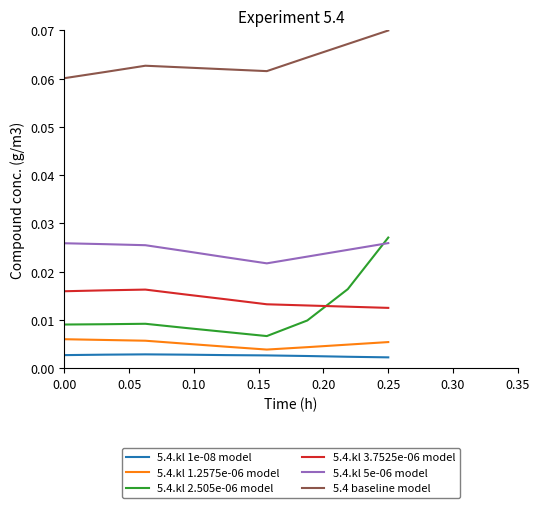

How many intersections are there between 5.4.kl 2.505e-06 model and 5.4.kl 5e-06 model?

1